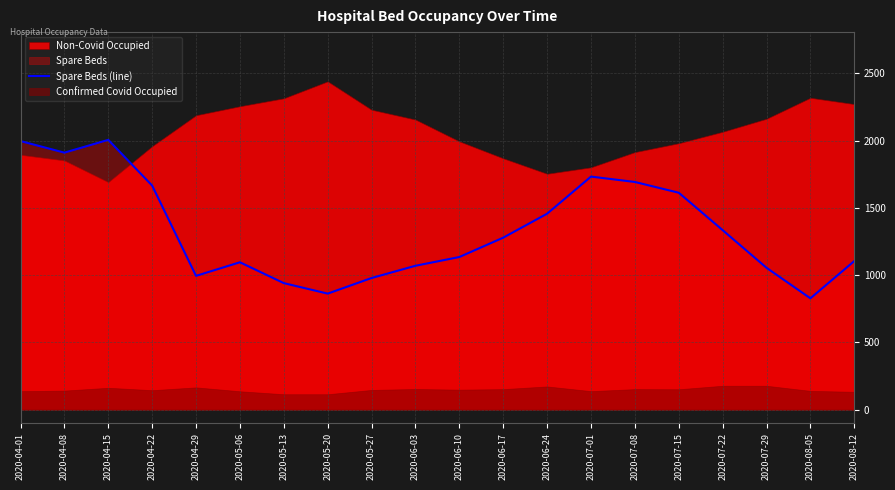

At which label is Spare Beds (line) closest to 1416?

2020-06-24